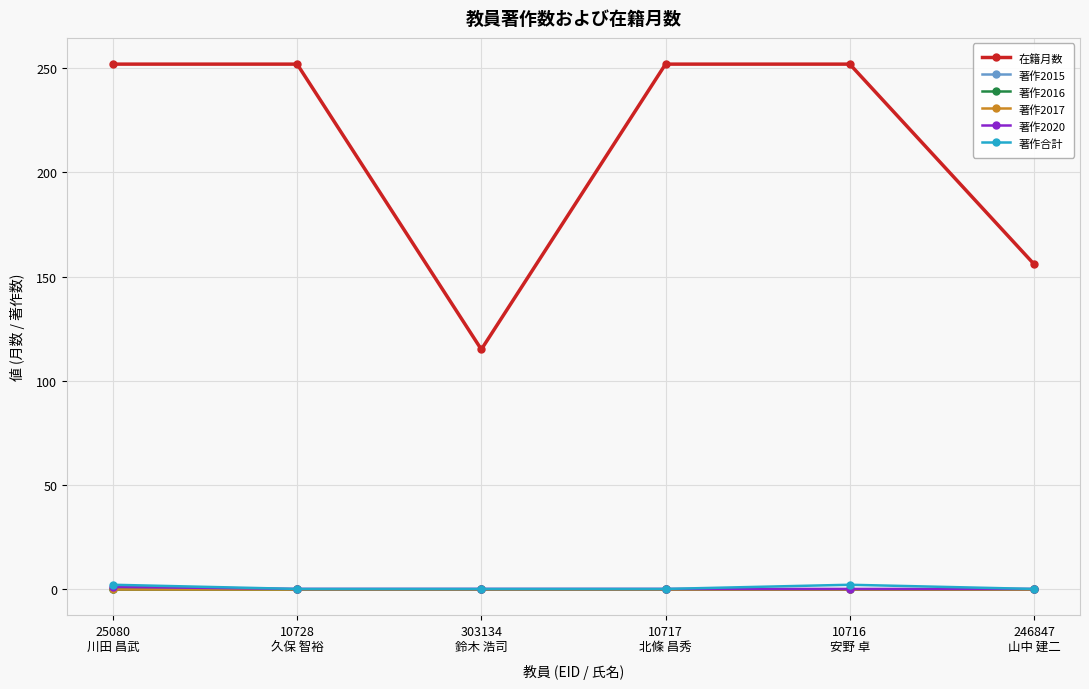

True or false: 在籍月数 has more than 1 interior local peaks.

False